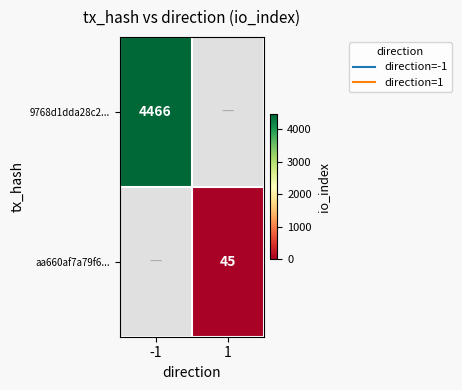

What value does the aa660af7a79f6... series have at 1?

45.0